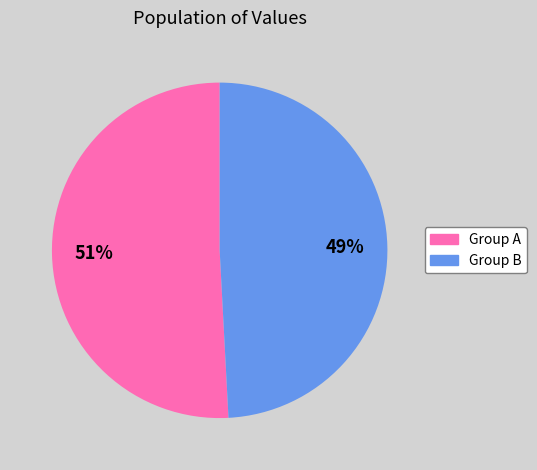

Is there a majority slice in this chart?

Yes